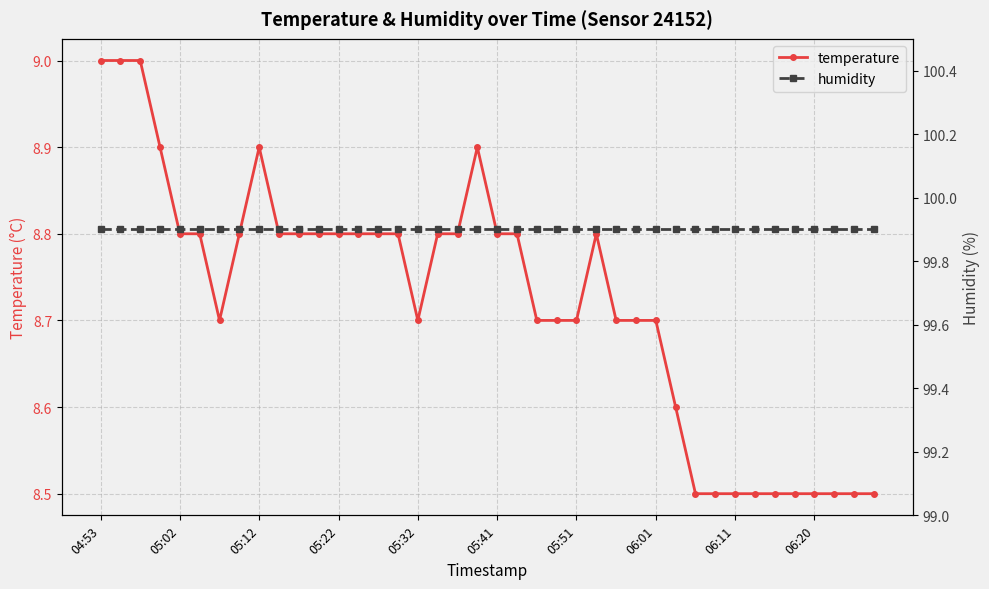

What position from the left is 34?

35